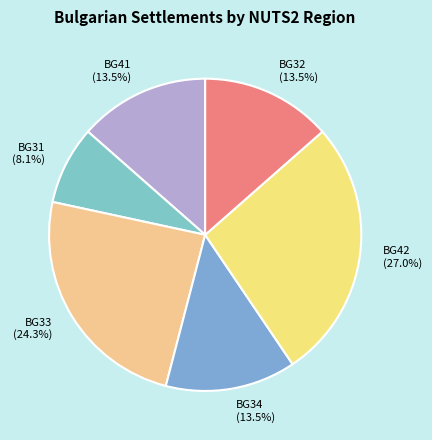

To the nearest percent, what percentage of the pie is BG31?

8%